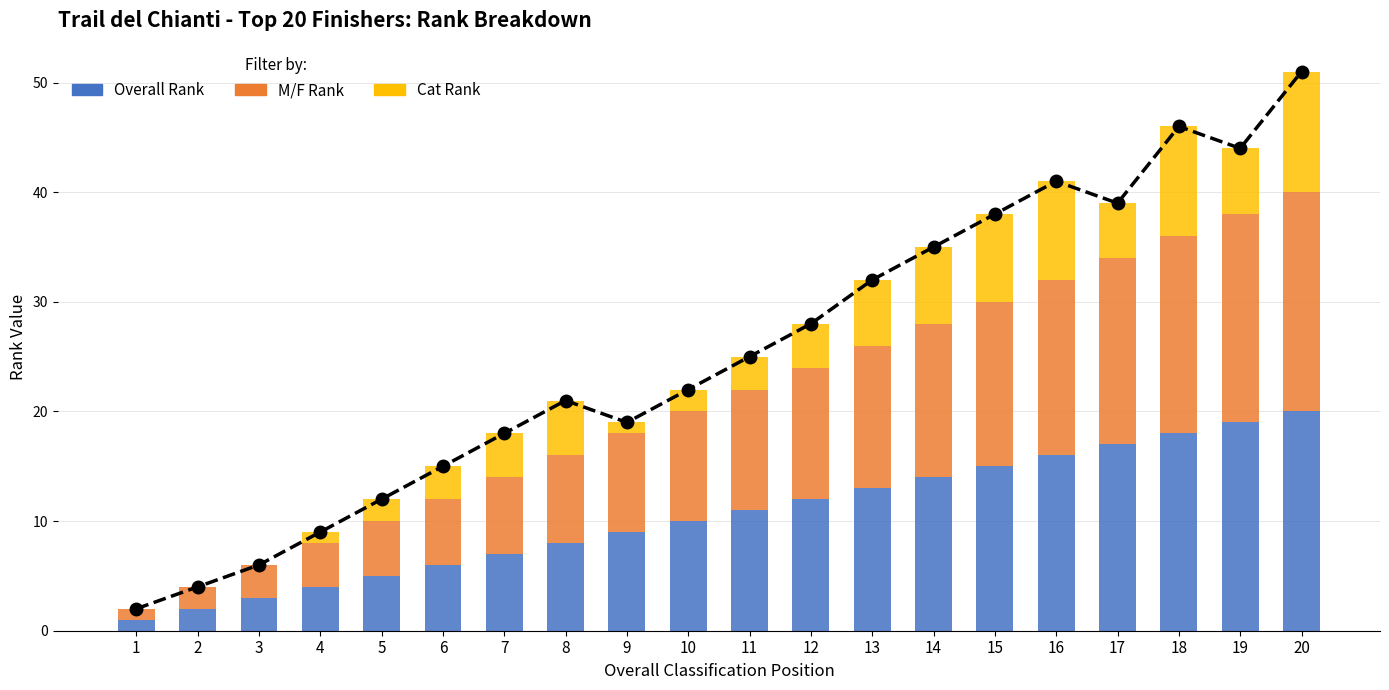

What is the average value of the Overall Rank series?

10